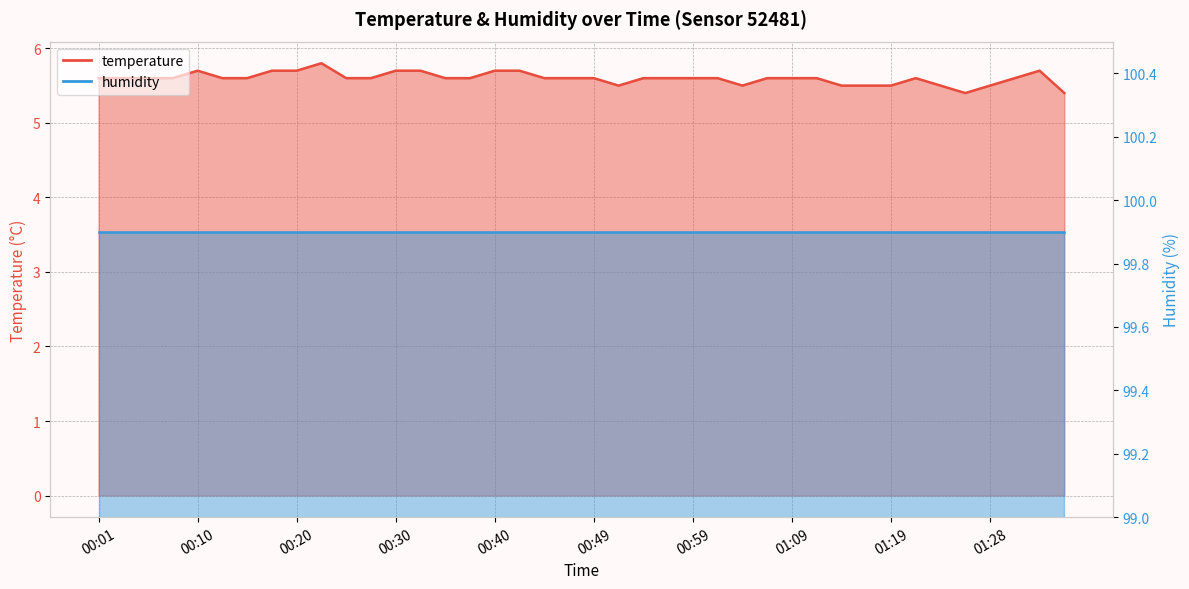

At which category does the data reach its first local valley?

00:52